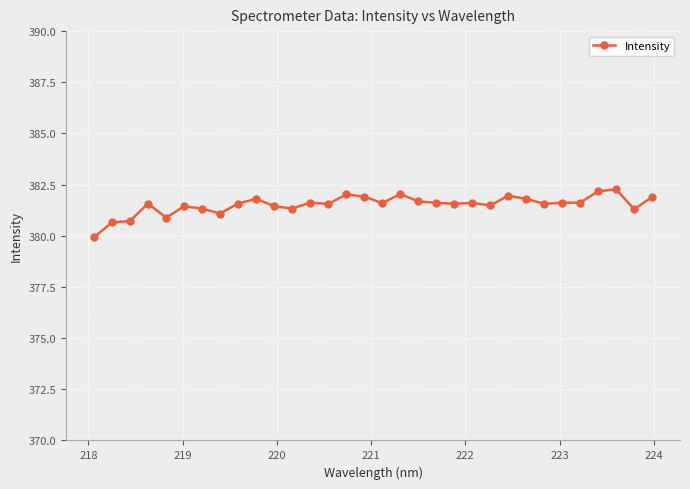

What is the difference between the maximum and minimum values?

2.3